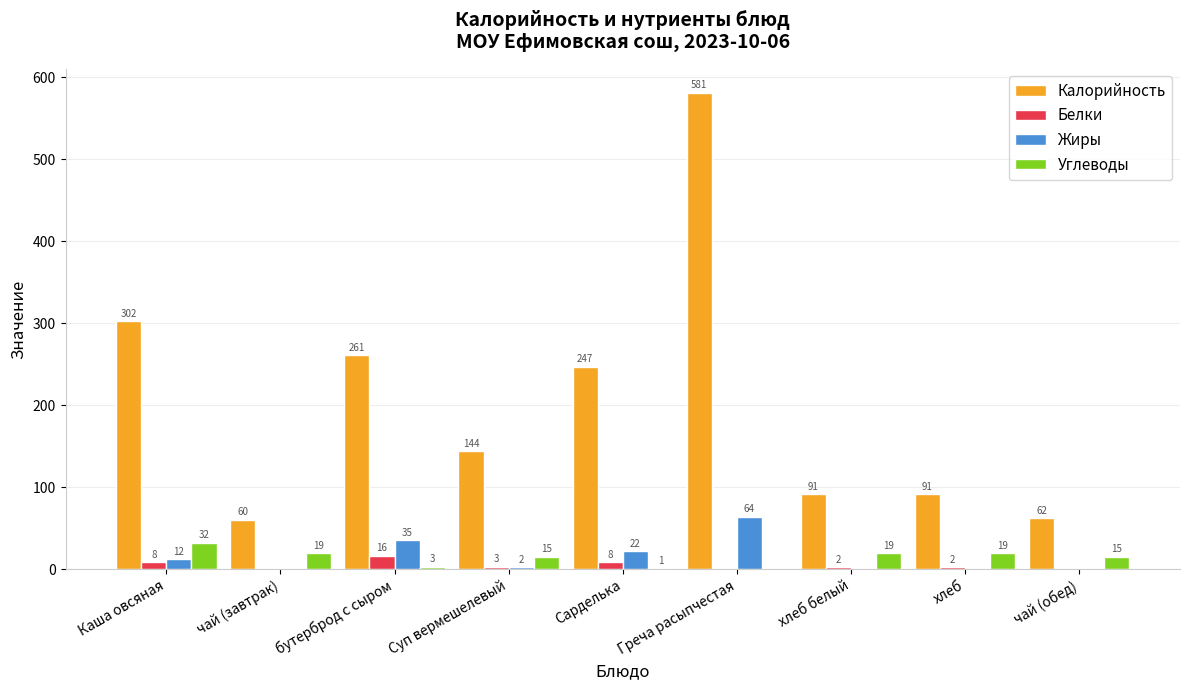

What is the sum of the Жиры values at Греча расыпчестая and Суп вермешелевый?

66